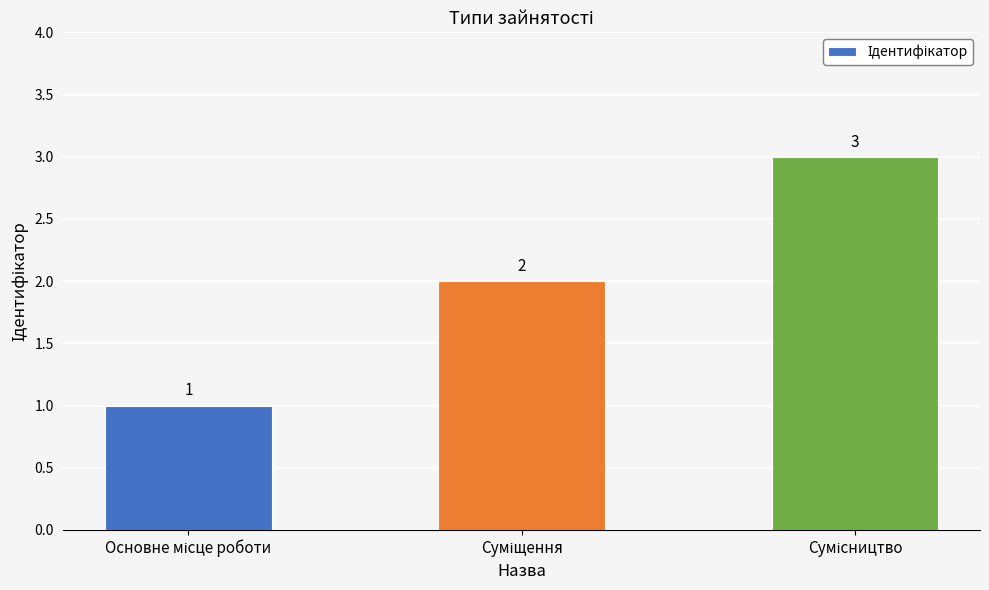

What is the greatest value displayed?

3